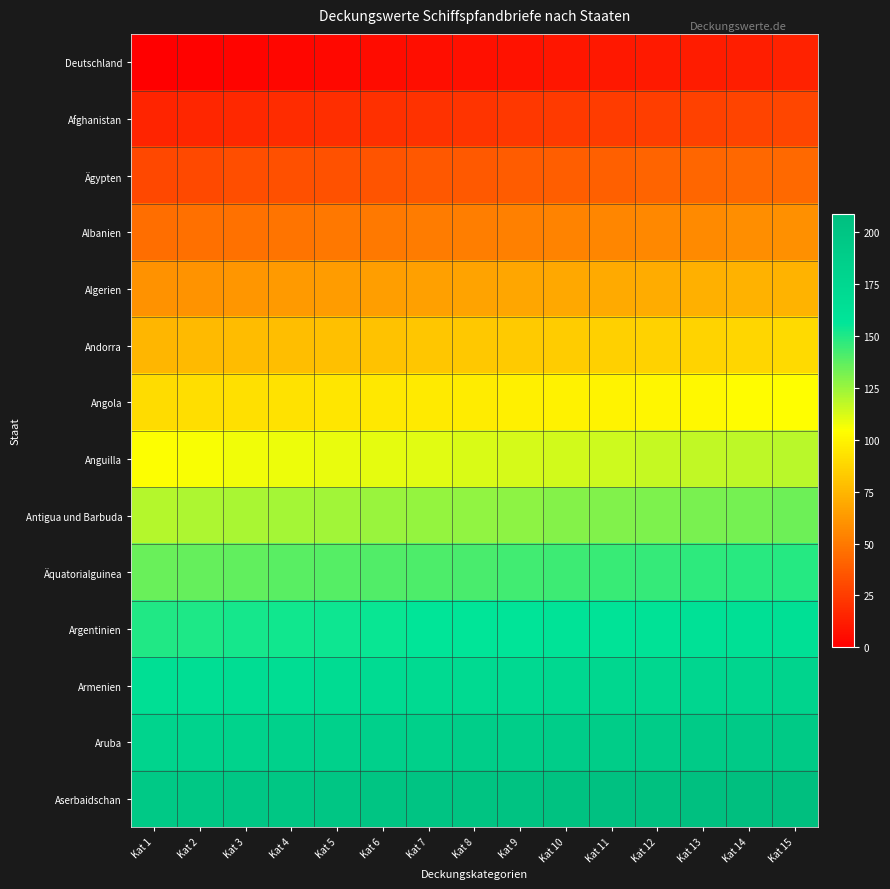

At which category is the sum across all series the highest?

Kat 15